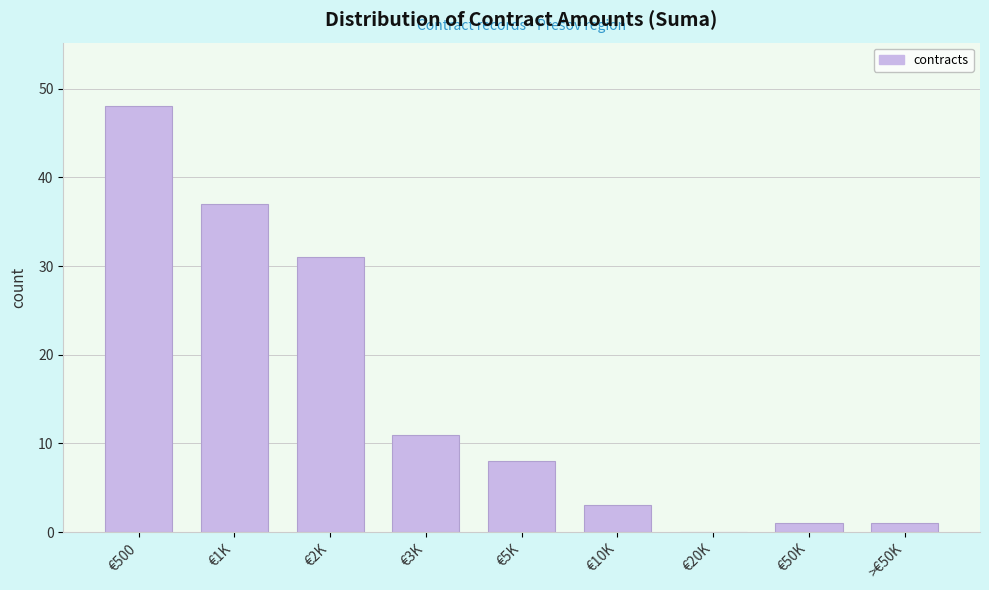

Reading left to right, what are all the values shown in this chart?

€500=48	€1K=37	€2K=31	€3K=11	€5K=8	€10K=3	€20K=0	€50K=1	>€50K=1